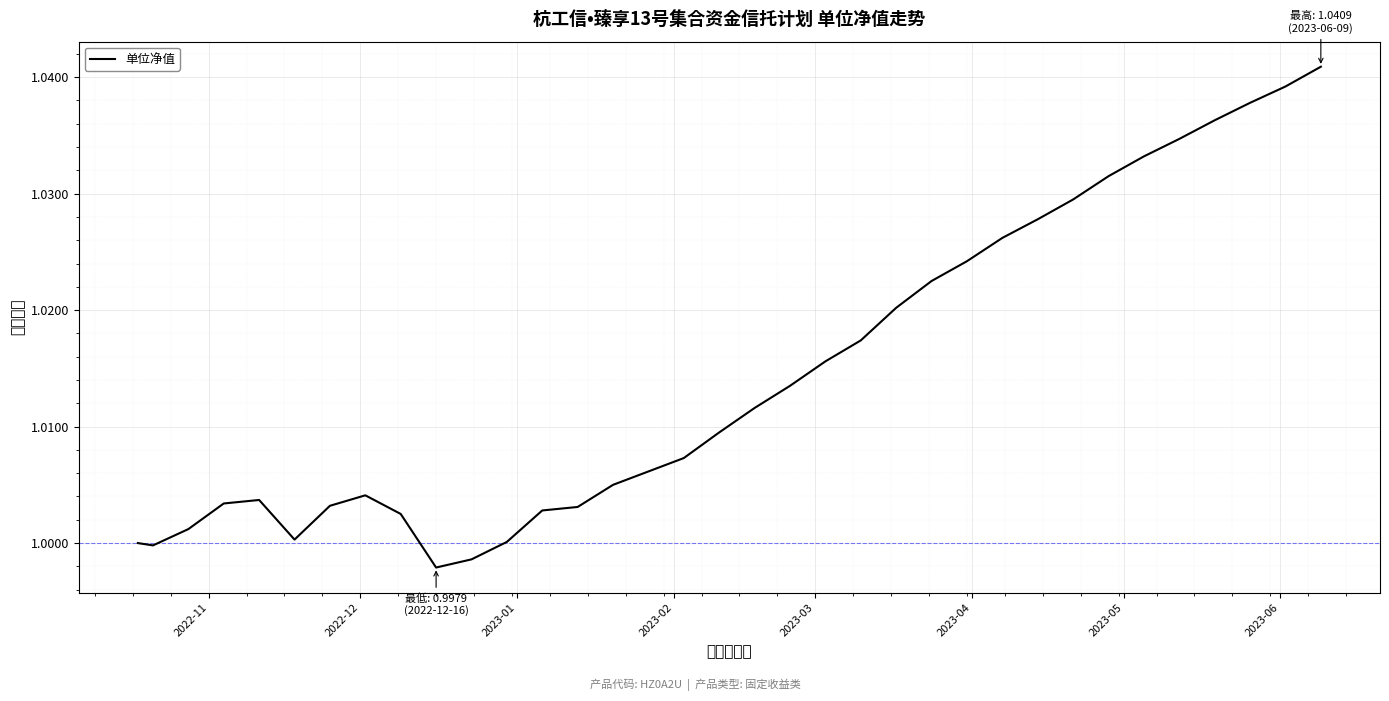

What is the value of the 3rd point from the left?

1.0